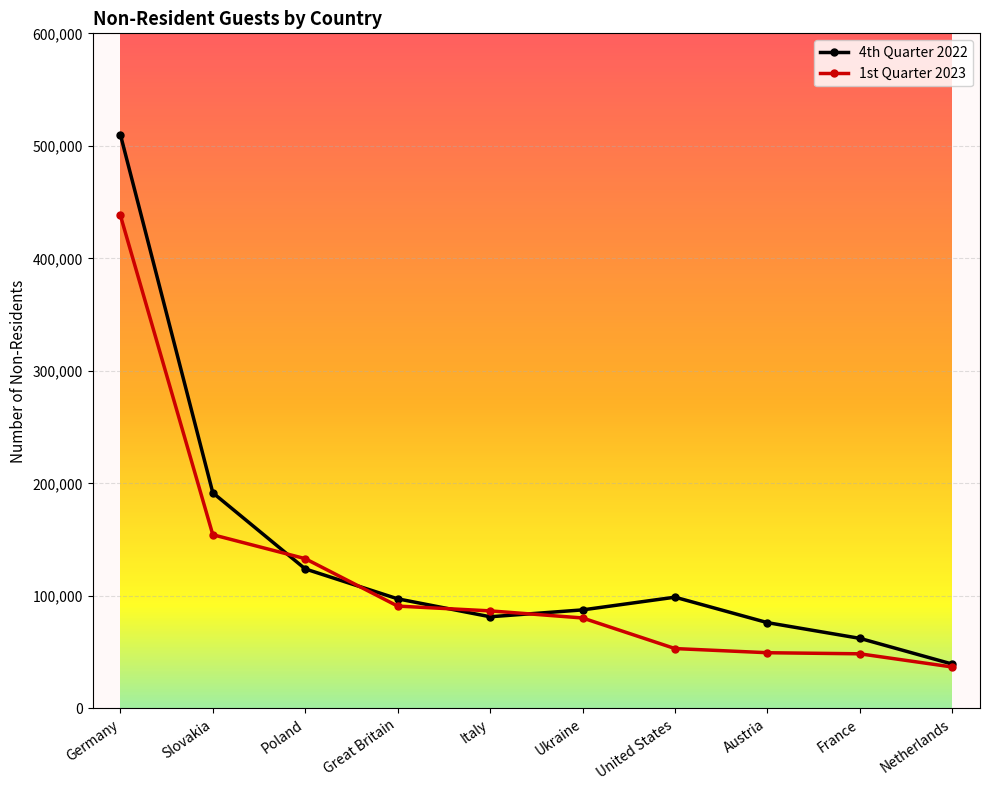

What is the maximum value shown in the chart?

510023